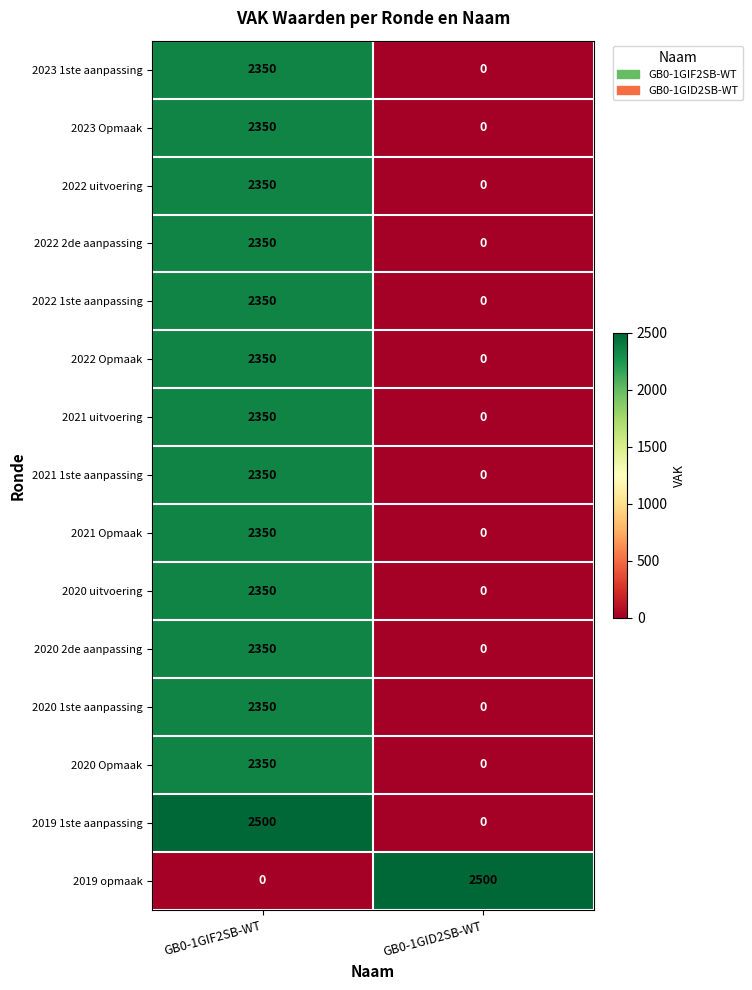

What is the spread (max minus min) of values at GB0-1GIF2SB-WT?

2500